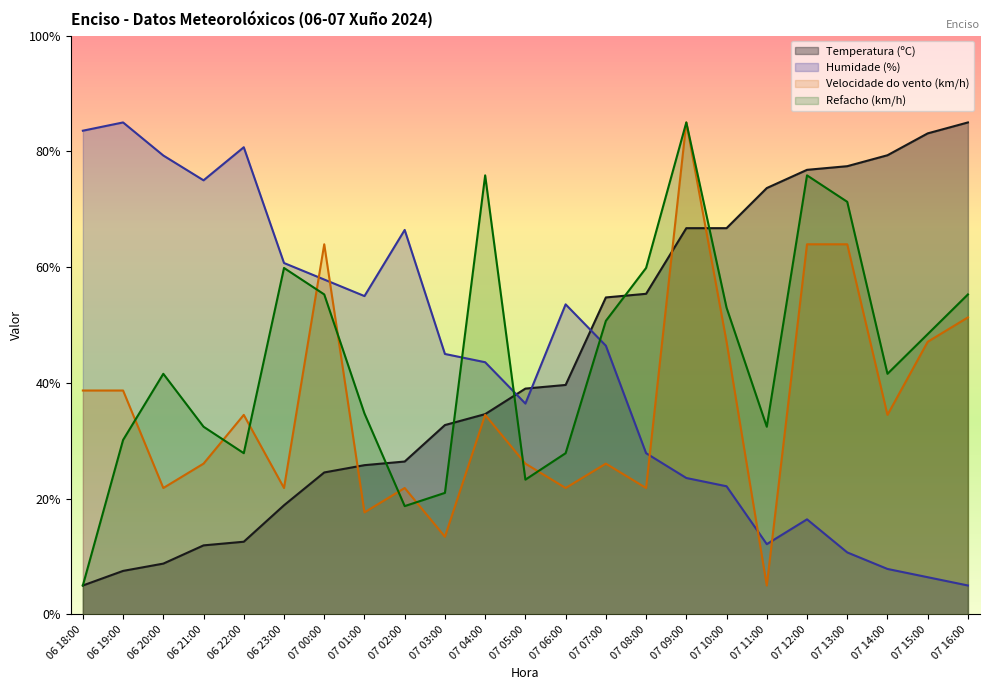

Reading left to right, transcribe all the data shown in this chart.

Temperatura (ºC): 5.0	7.5	8.8	11.9	12.6	18.9	24.5	25.8	26.4	32.7	34.6	39.0	39.6	54.8	55.4	66.7	66.7	73.7	76.8	77.4	79.3	83.1	85.0
Humidade (%): 83.6	85.0	79.3	75.0	80.7	60.7	57.9	55.0	66.4	45.0	43.6	36.4	53.6	46.4	27.9	23.6	22.1	12.1	16.4	10.7	7.9	6.4	5.0
Velocidade do vento (km/h): 38.7	38.7	21.8	26.1	34.5	21.8	63.9	17.6	21.8	13.4	34.5	26.1	21.8	26.1	21.8	85.0	47.1	5.0	63.9	63.9	34.5	47.1	51.3
Refacho (km/h): 5.0	30.1	41.6	32.4	27.9	59.9	55.3	34.7	18.7	21.0	75.9	23.3	27.9	50.7	59.9	85.0	53.0	32.4	75.9	71.3	41.6	48.4	55.3